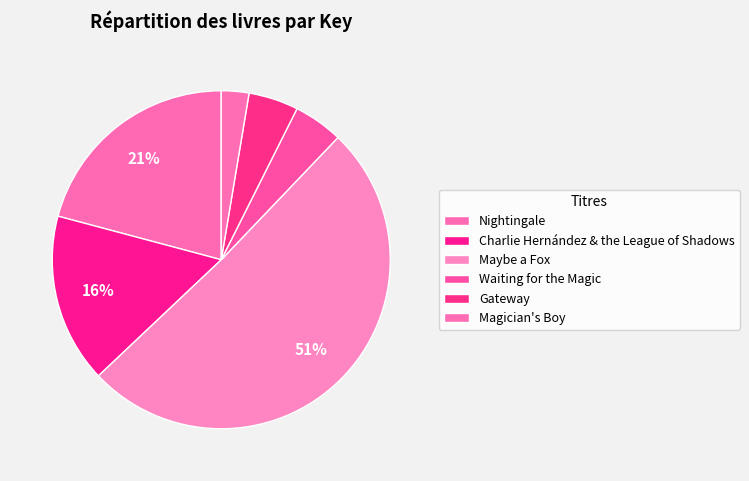

What percentage is the Nightingale slice, to the nearest percent?

21%